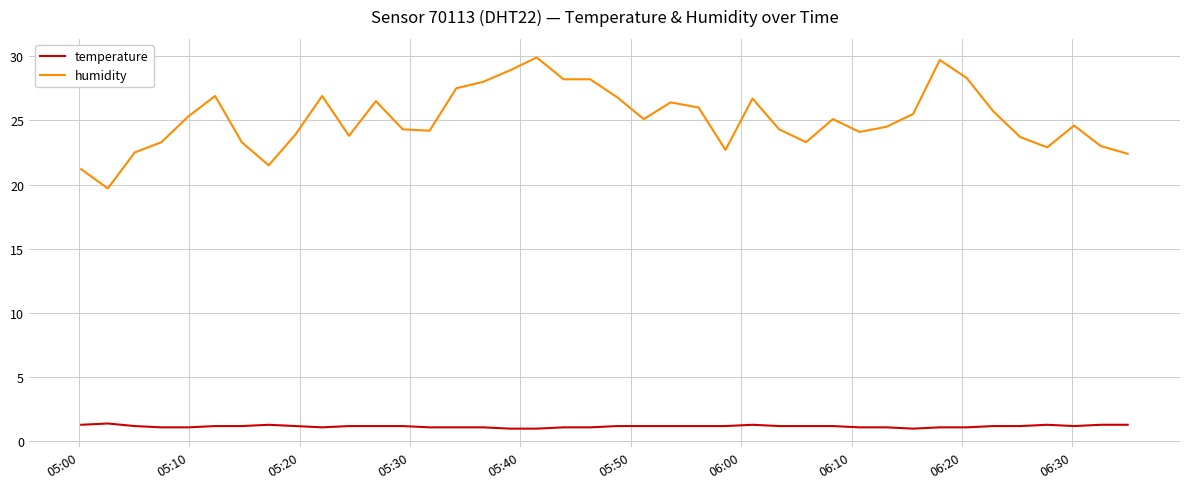

What is the average value of the temperature series?

1.2